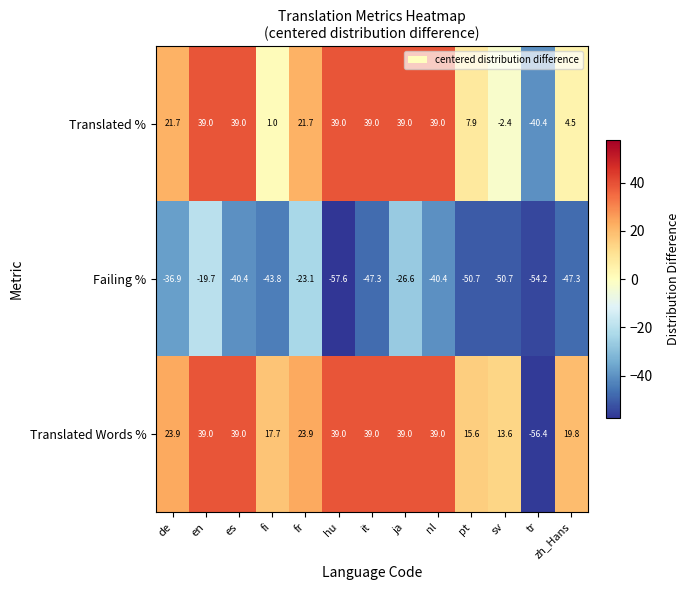

At tr, list the series in order from smallest to largest.

Translated Words %, Failing %, Translated %